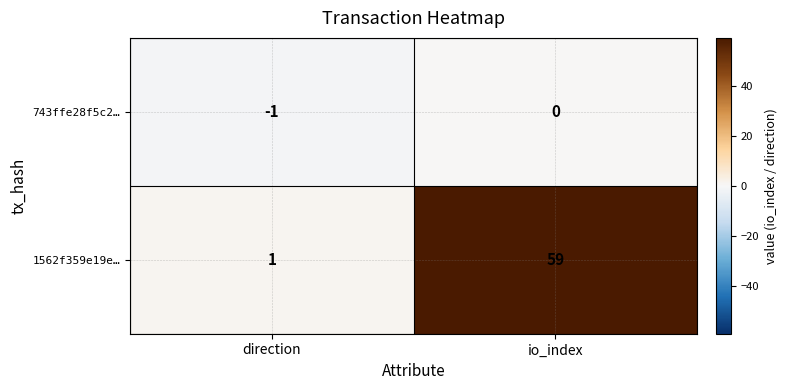

Between direction and io_index, which series saw the biggest shift?

1562f359e19e…